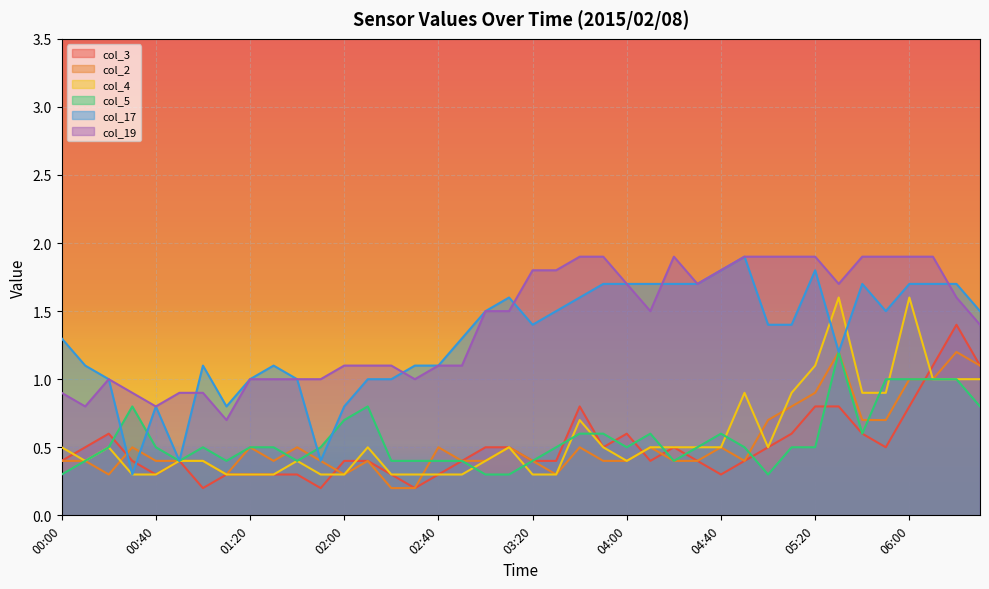

Which series changed the most between 01:10 and 06:10?

col_19